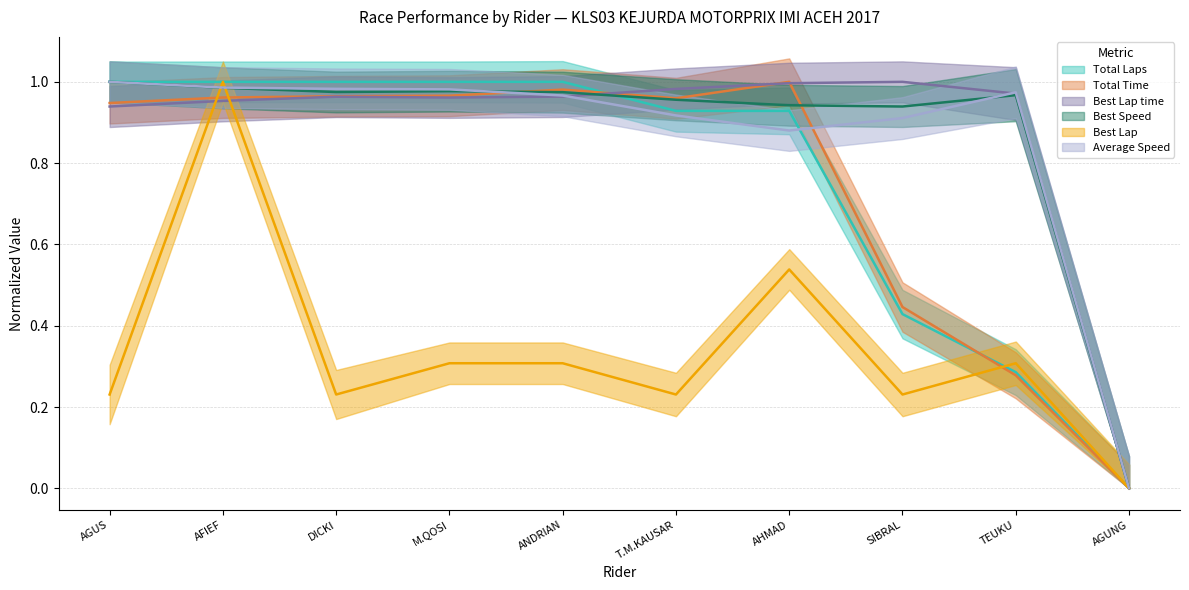

Which series changed the most between DICKI and TEUKU?

Total Laps